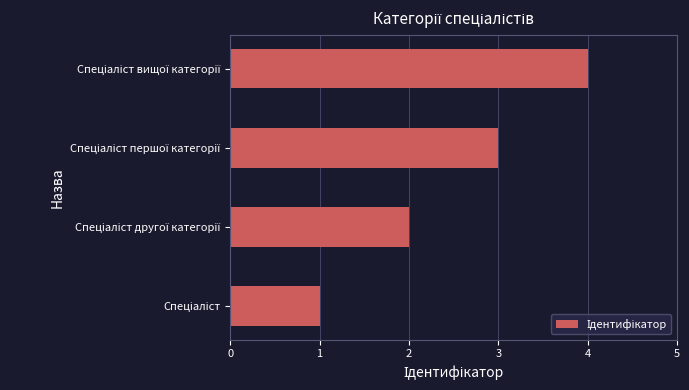

What is the sum of all values?

10